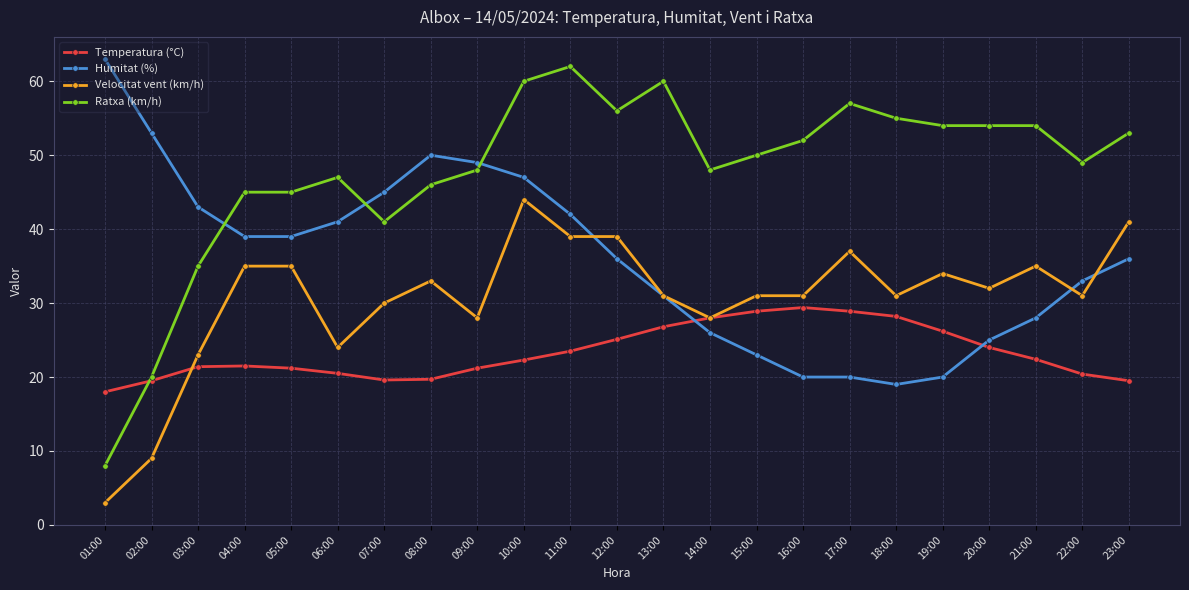

What is the minimum value for Velocitat vent (km/h)?

3.0